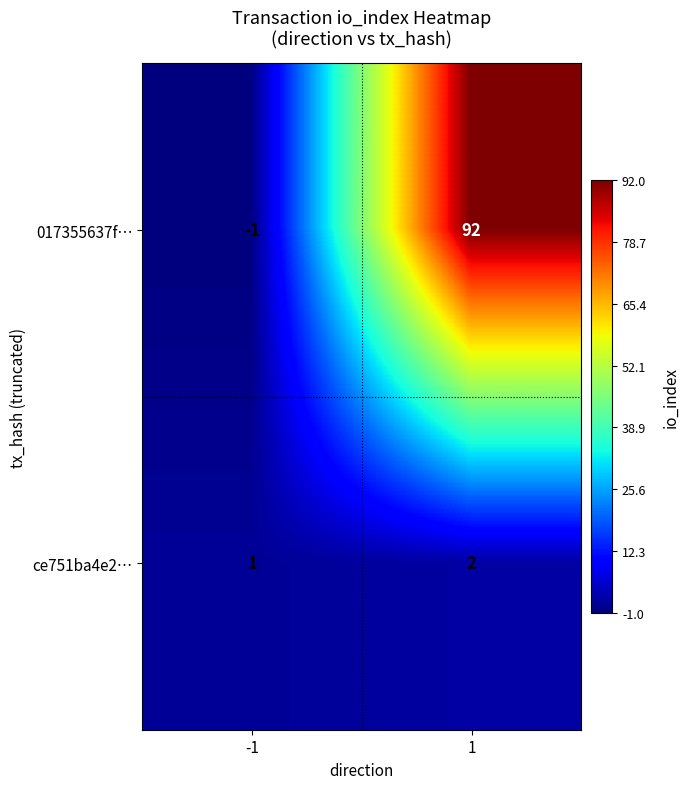

What is the smallest value displayed?

-1